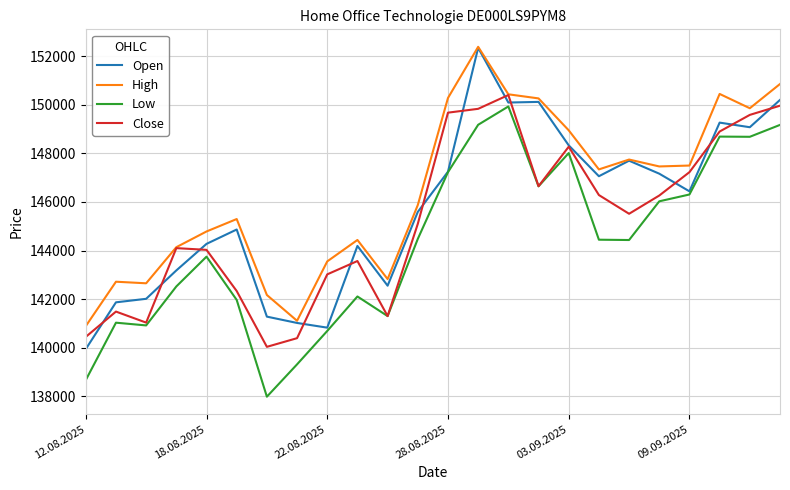

Which series has the largest total across all categories?

High